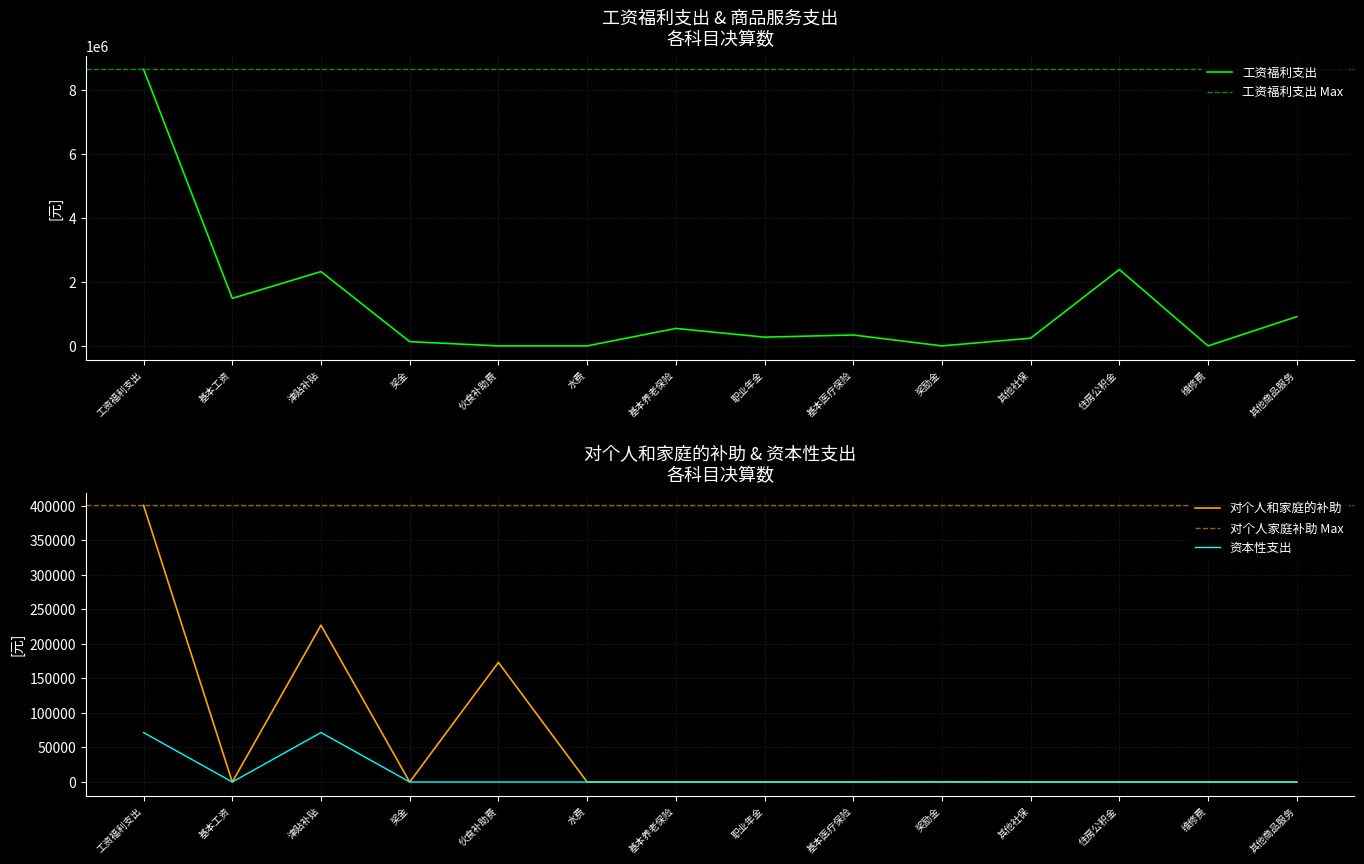

How many values in 工资福利支出 are above zero?

10